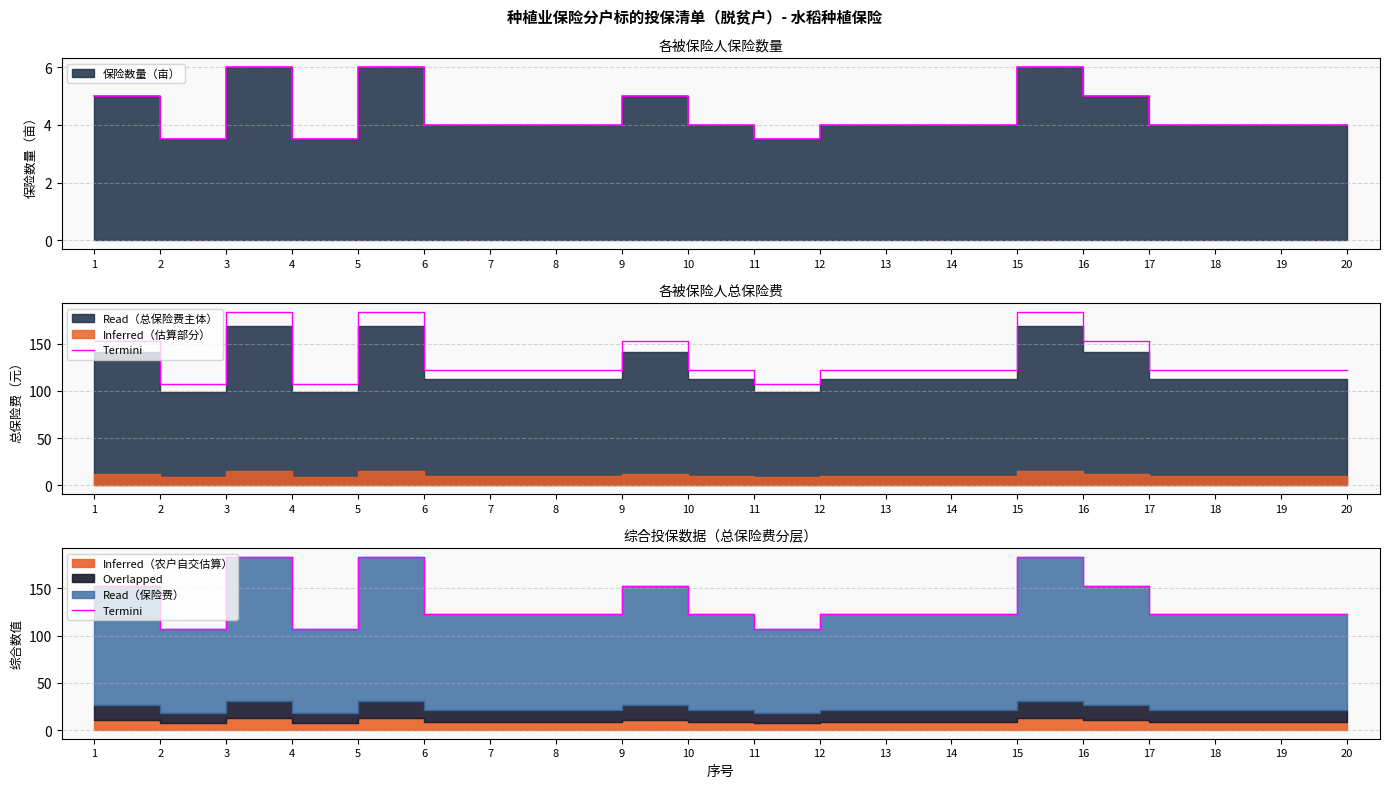

How many interior local valleys (lower than both neighbors) does the data have?

3